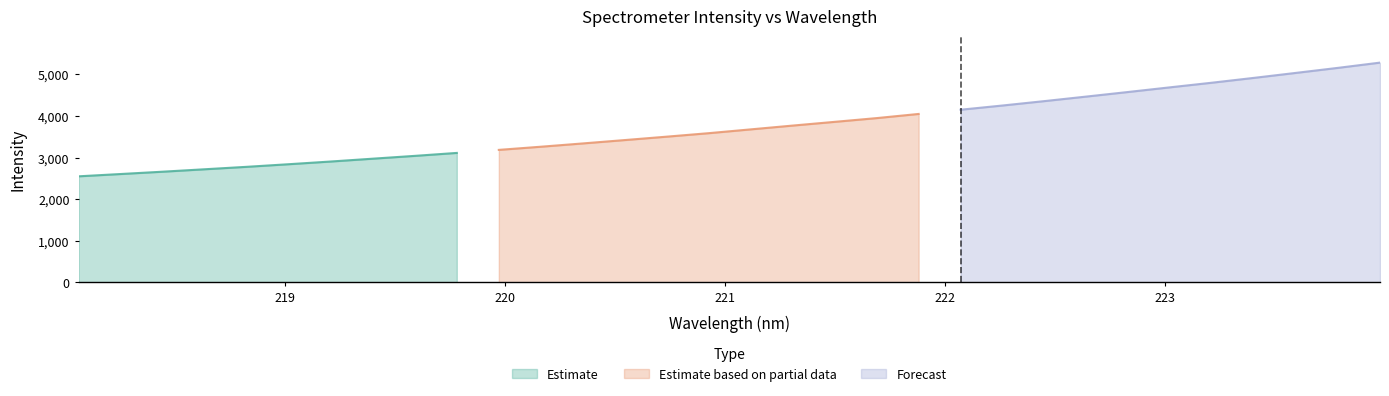

Approximately how many times larger is the value at 218.442 compared to 221.4993?

0.7